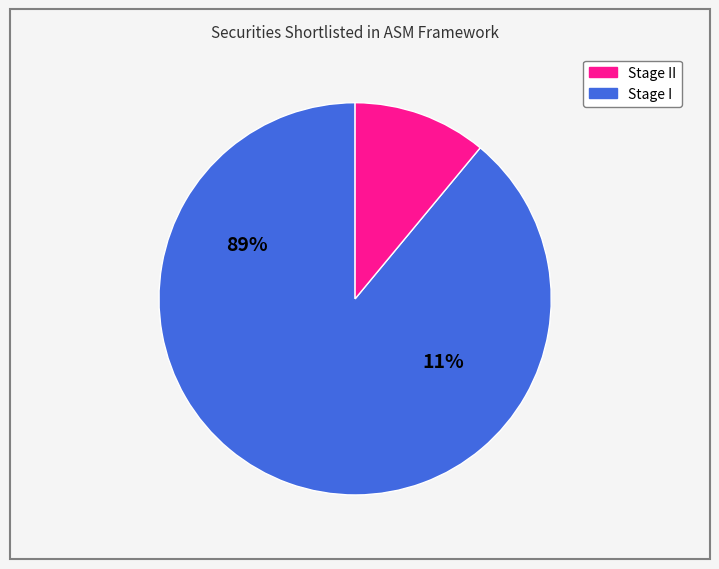

What is the smallest slice in the pie chart?

II